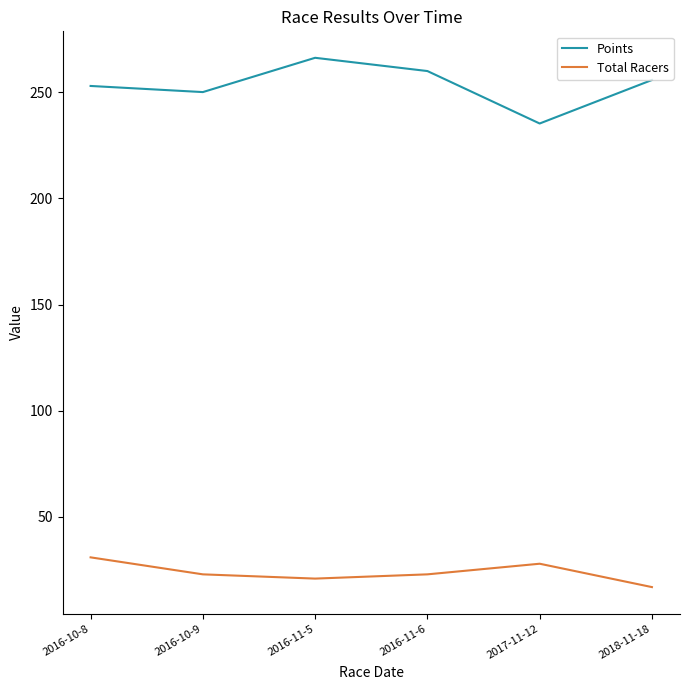

What are all the series names shown in the legend?

Points, Total Racers